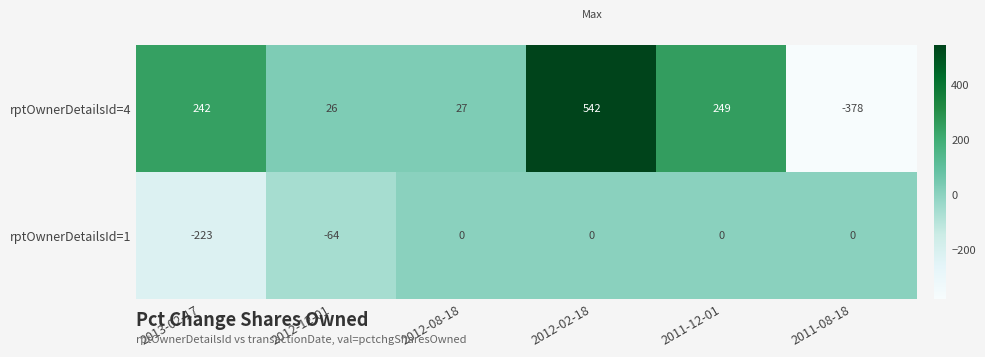

What is the difference between the rptOwnerDetailsId=4 values at 2012-12-01 and 2013-02-17?

216